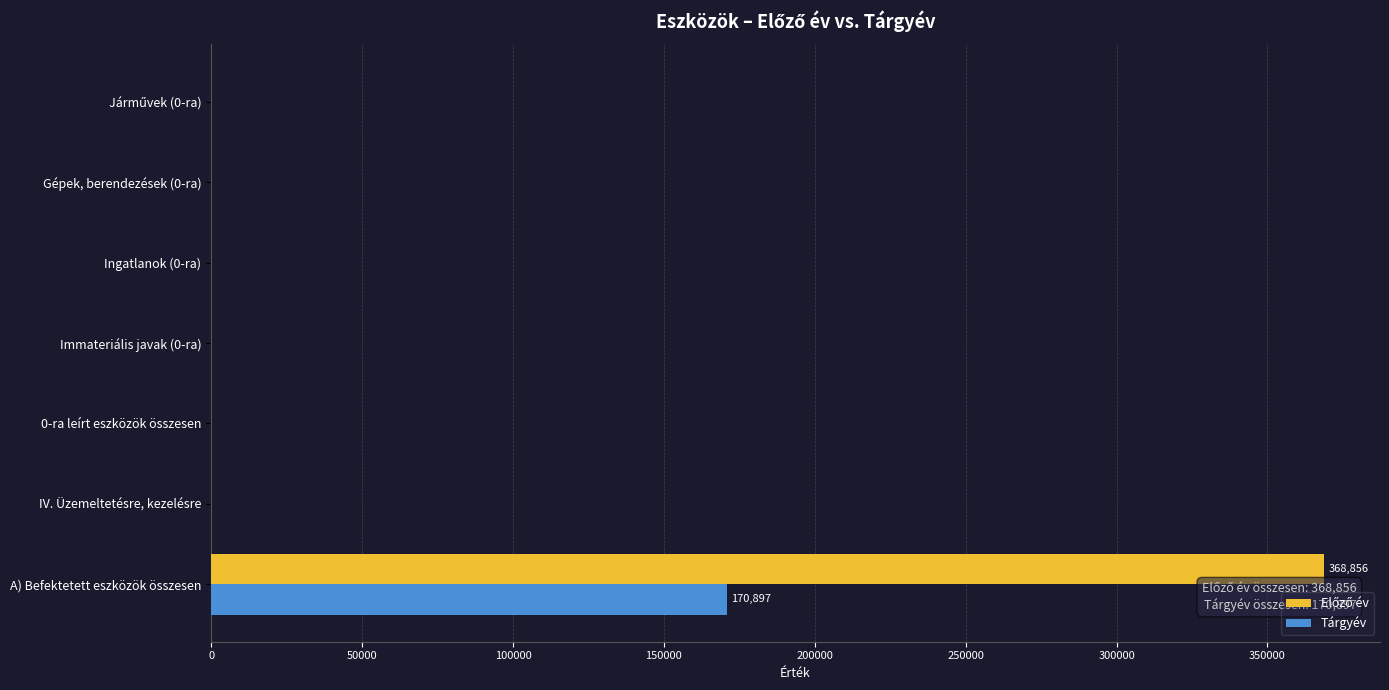

Count the number of data series in this chart.

2